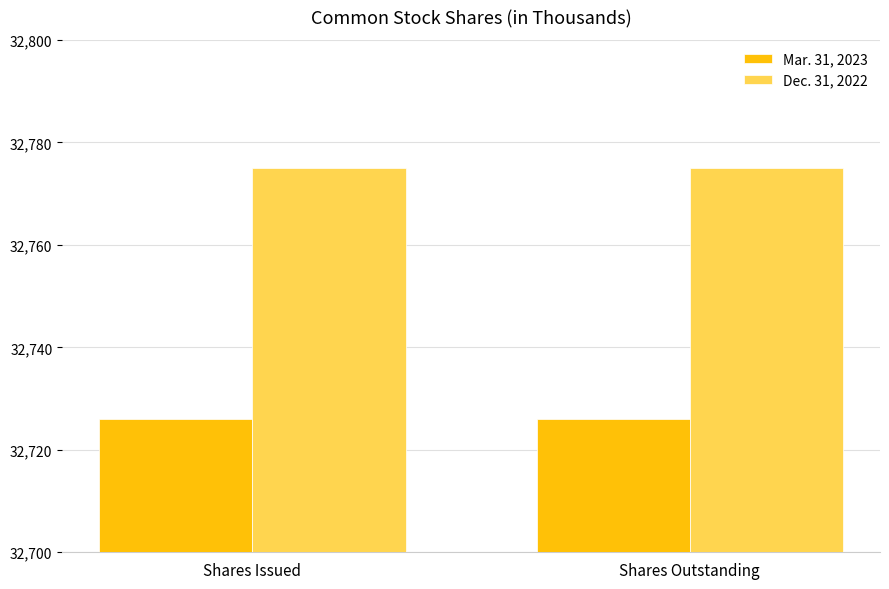

What is the total value across all series at Shares Outstanding?

65501